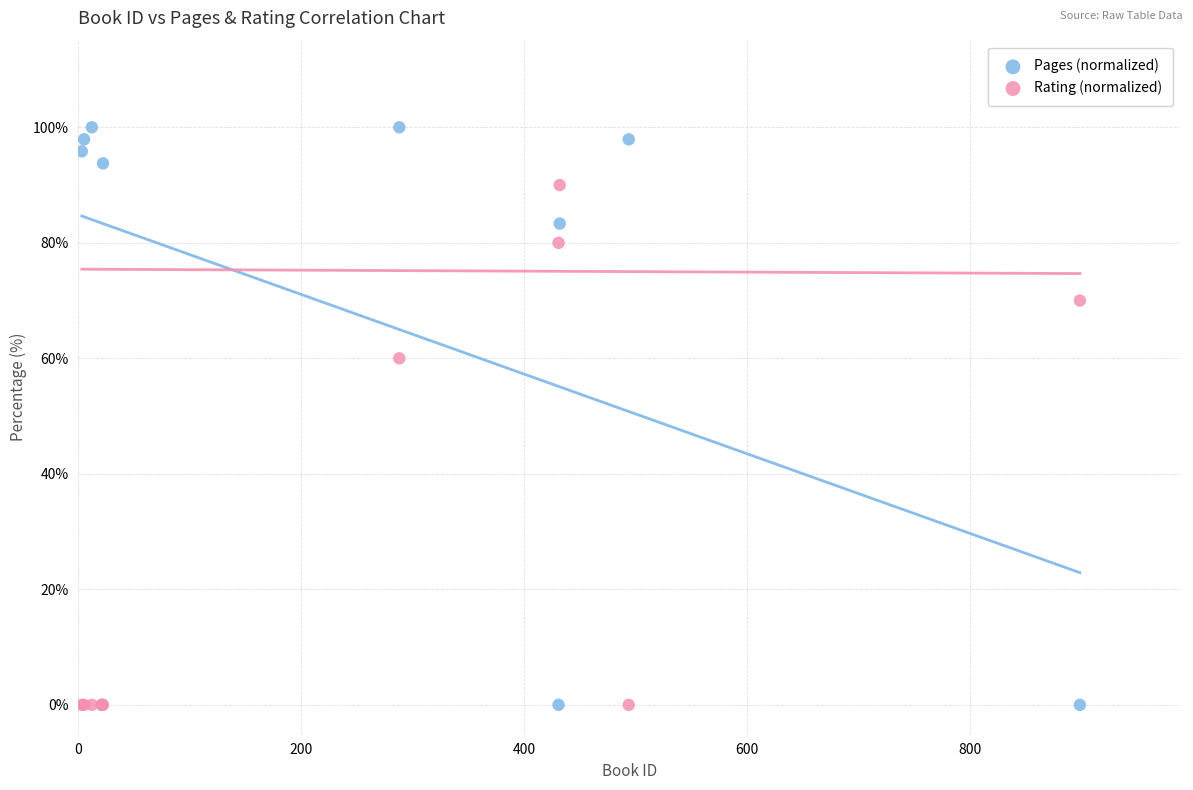

What is the X range (max minus min) for the scatter plot?

896.0